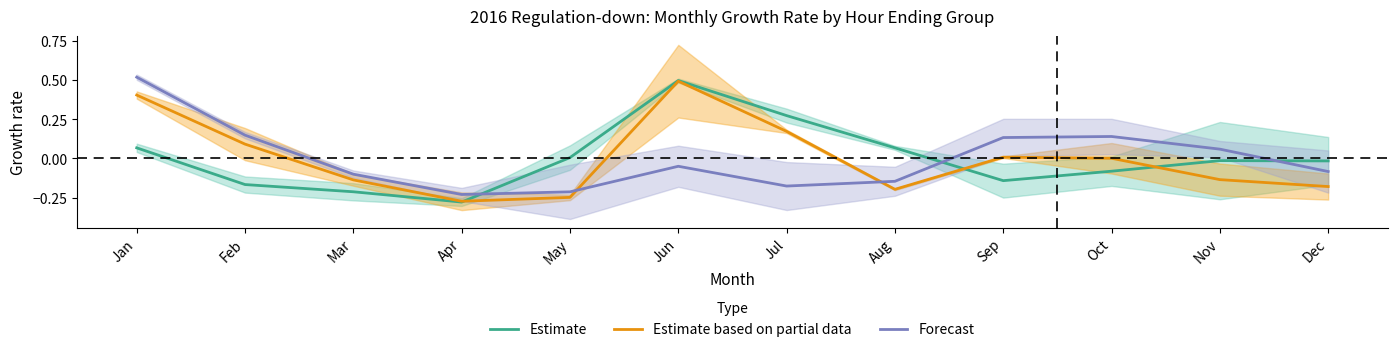

Which series has the largest range (max minus min)?

Estimate